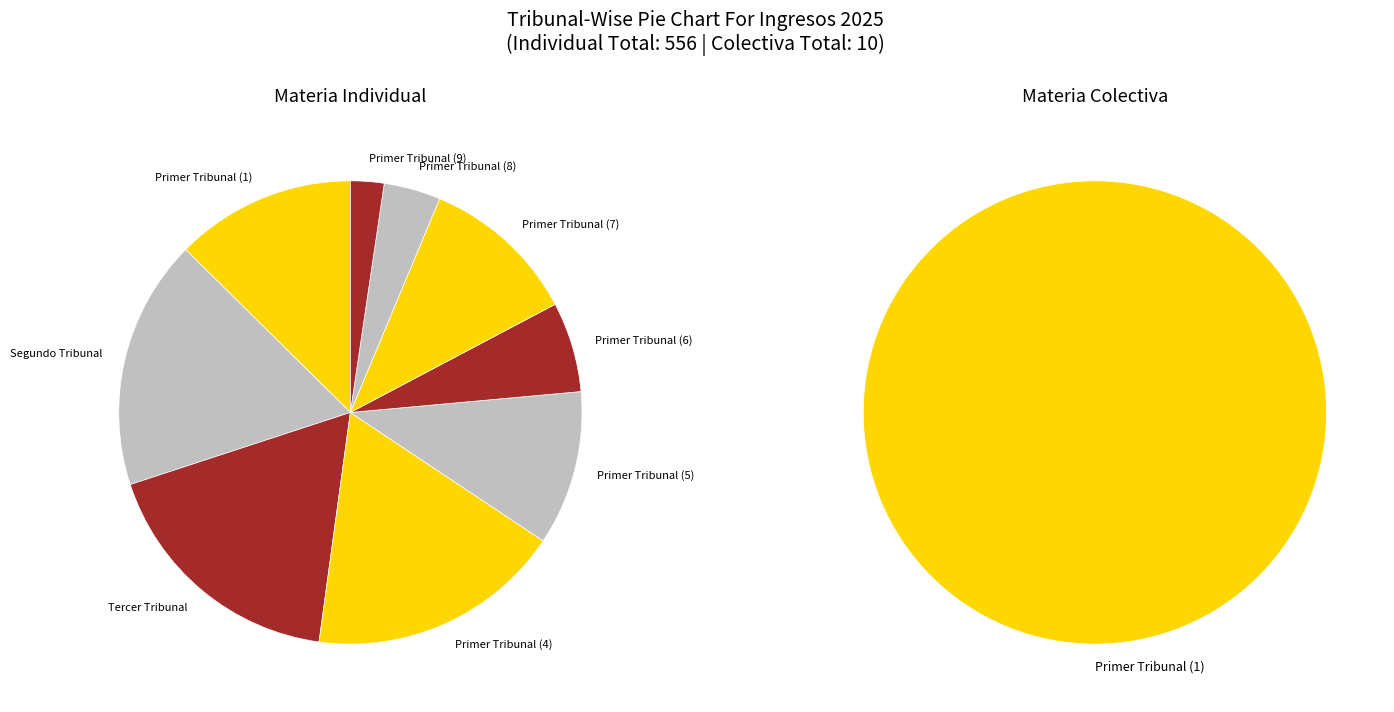

To the nearest percent, what is the average slice percentage?

11%